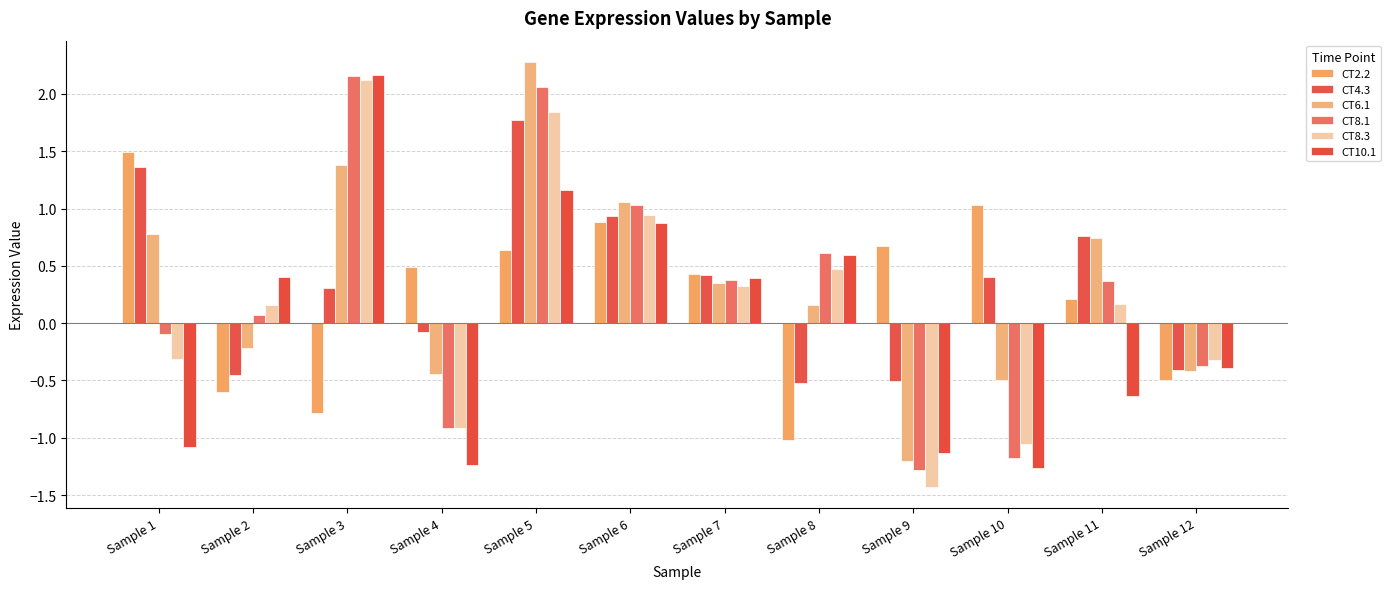

At which category is the sum across all series the highest?

Sample 5